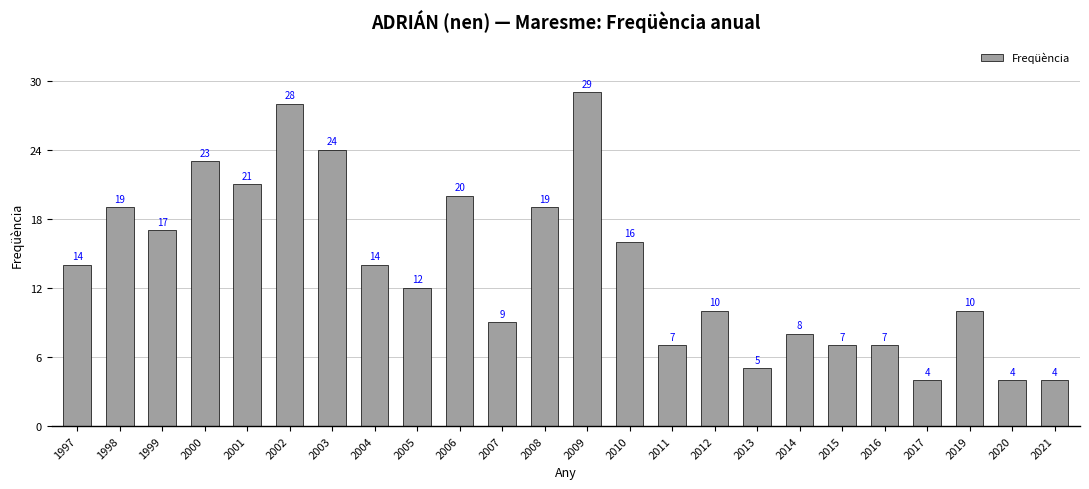

What is the value of the 13th bar from the left?

29